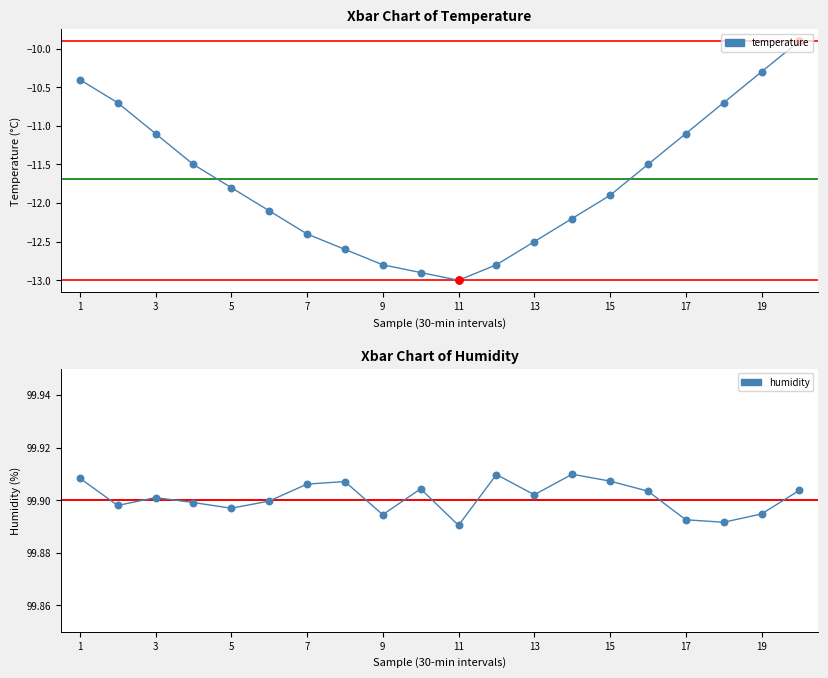

Is the value of humidity at 17 greater than the value of temperature at 12?

Yes